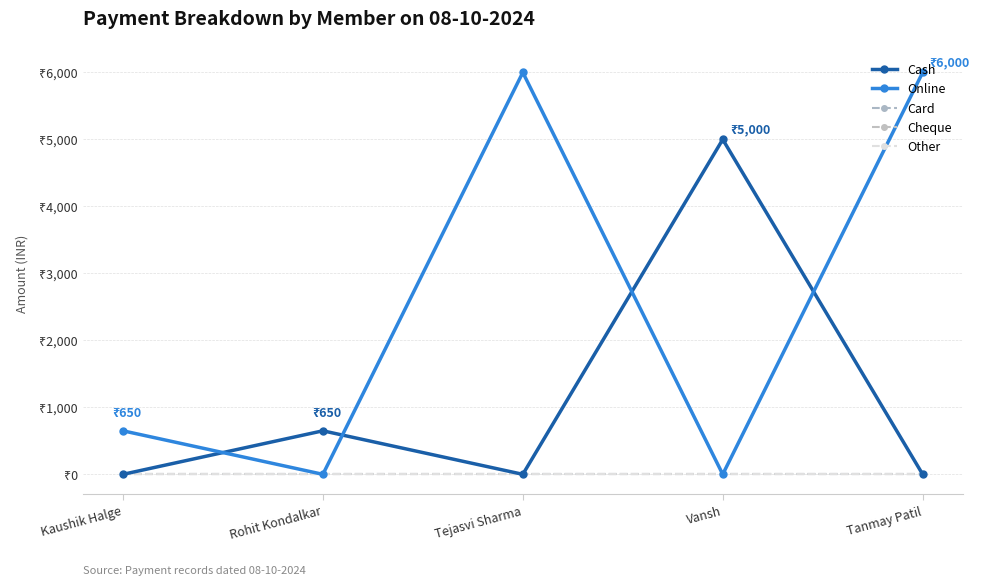

Is the value of Cheque at Kaushik Halge greater than the value of Card at Tejasvi Sharma?

No